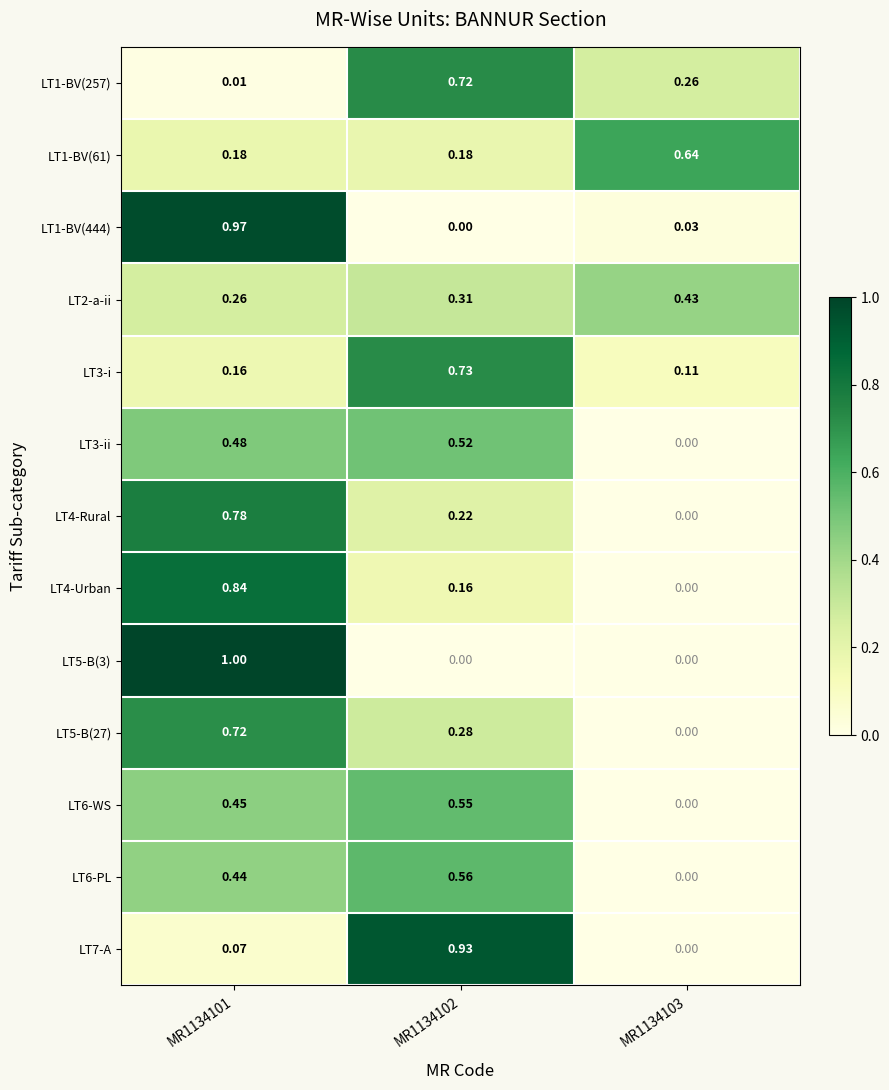

At which category is the sum across all series the highest?

MR1134101